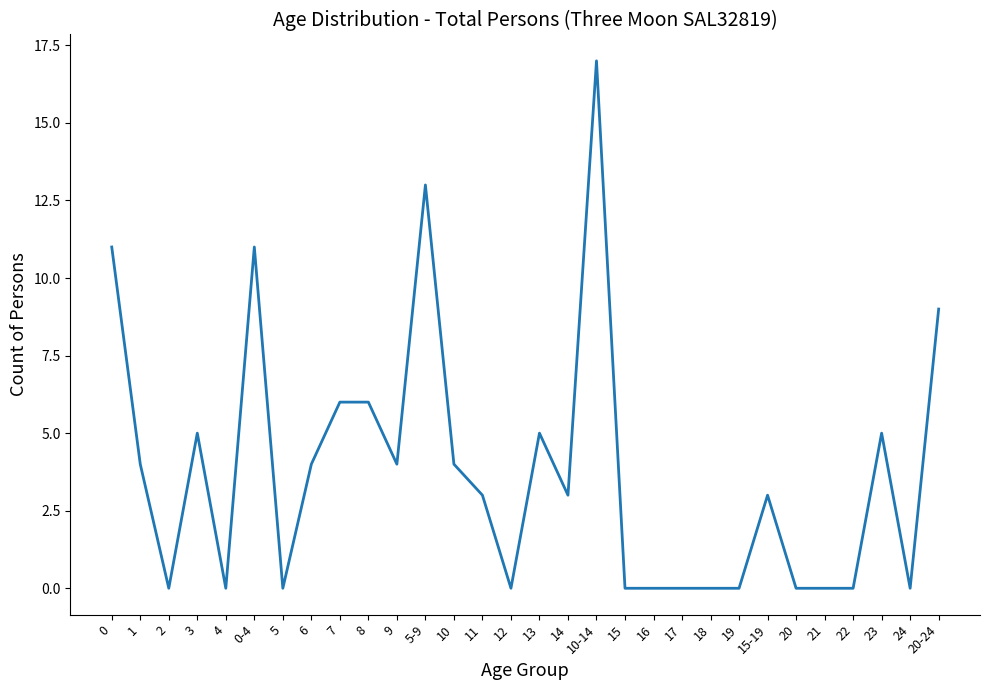

The value at 10-14 is 3. True or false?

False